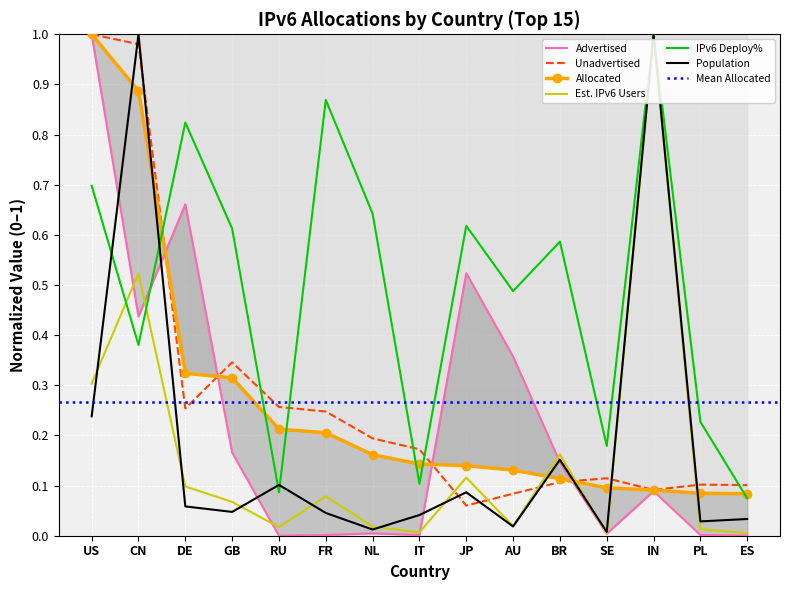

At which category does Population reach its first local peak?

CN